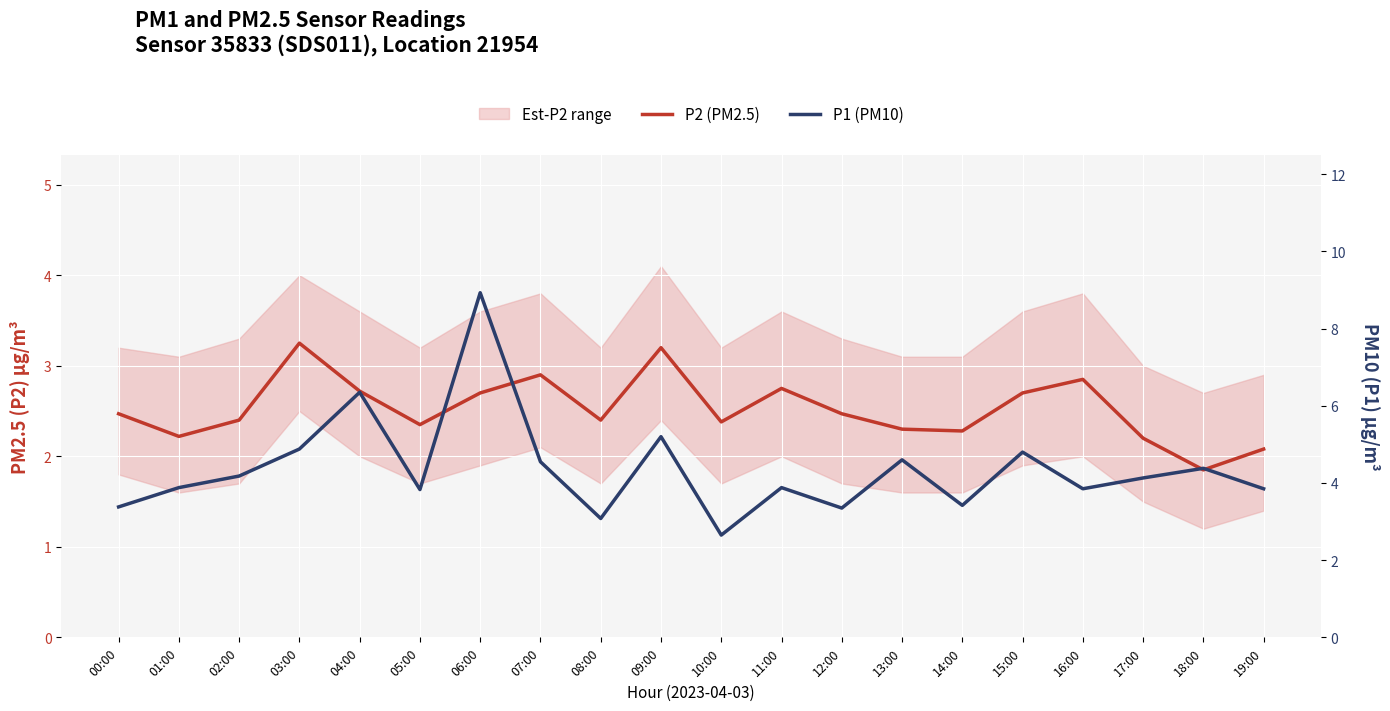

What position from the left is 01:00?

2